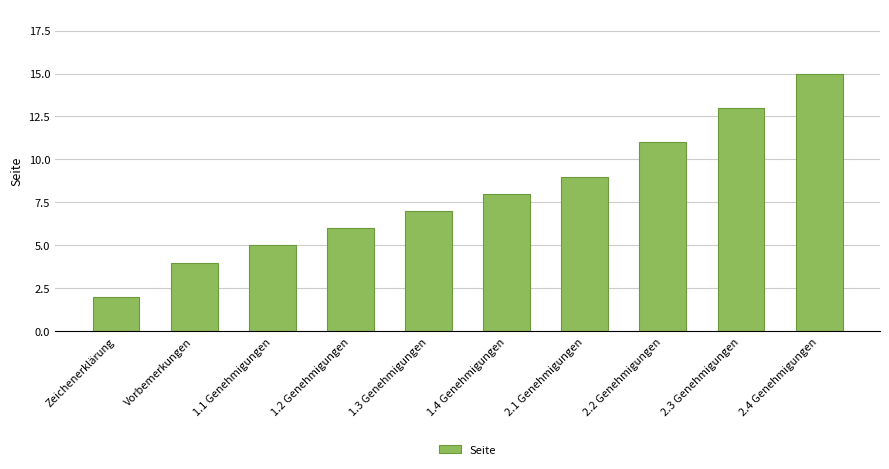

How many data points does each series have?

10